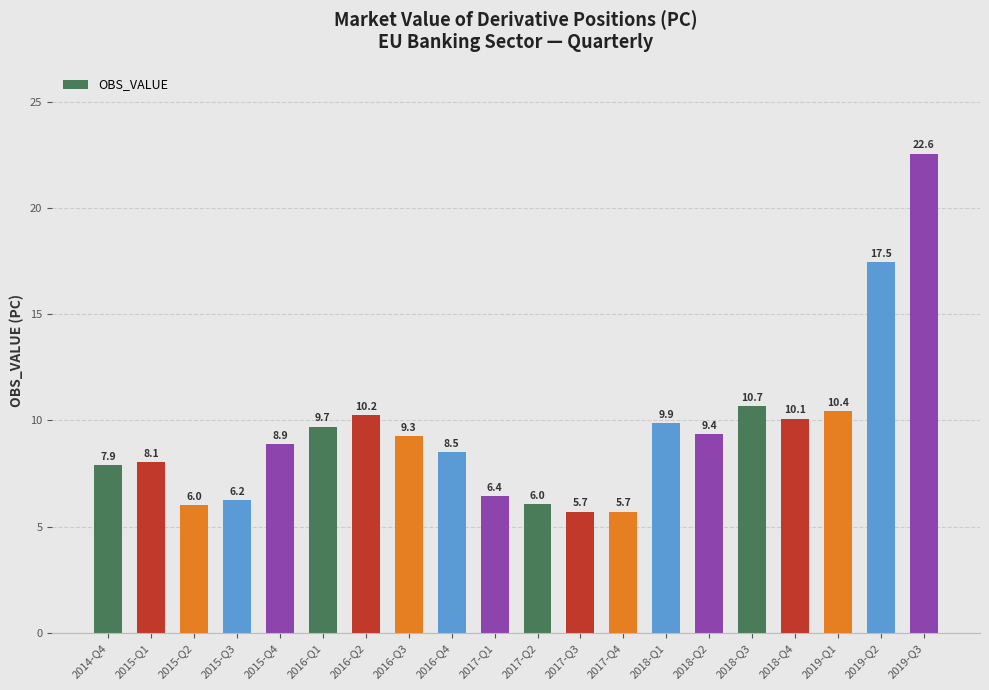

What is the difference between the maximum and minimum values?

16.9